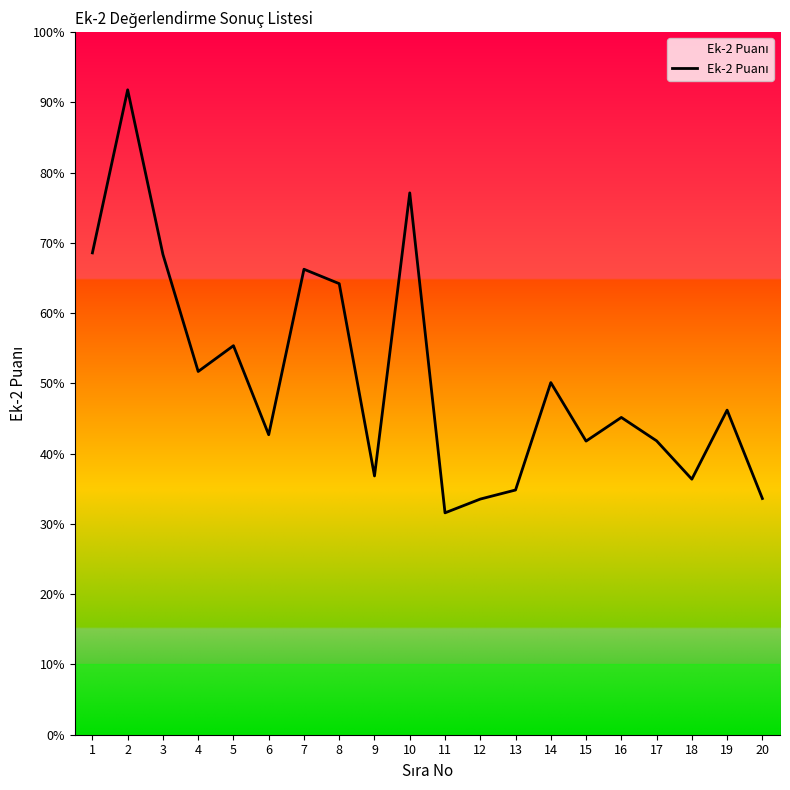

True or false: there are more than 0 points higher than both neighbors.

True